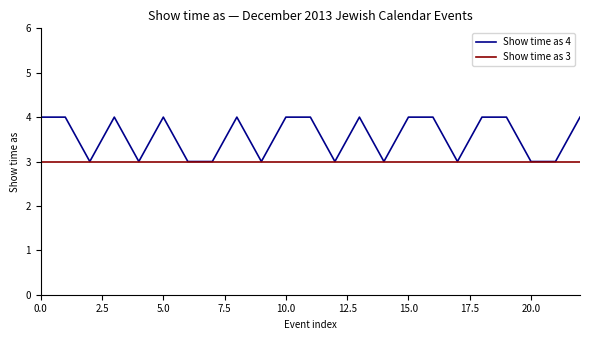

Rank the series by their maximum value, from lowest to highest.

Show time as 3, Show time as 4